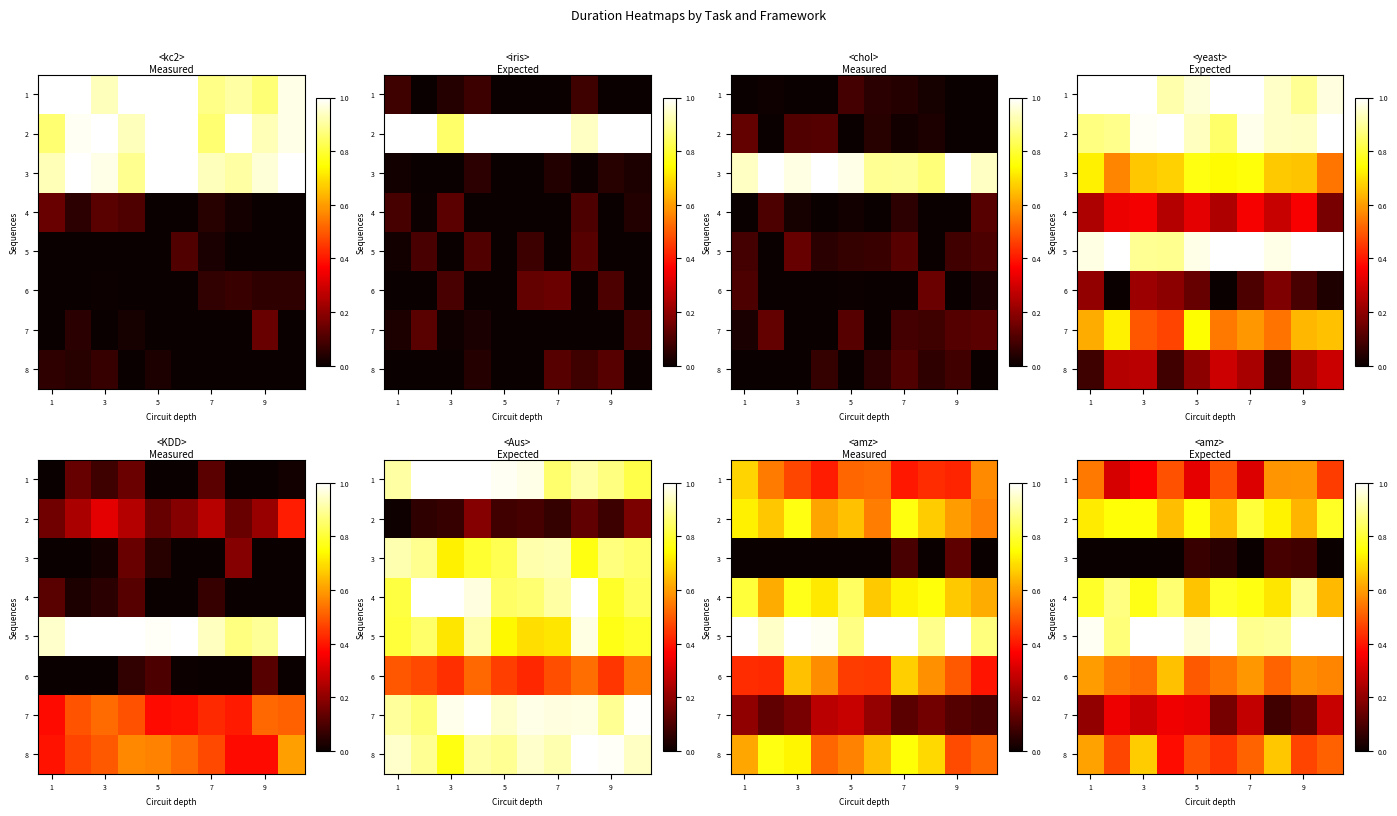

What is the approximate value of row_7 at 5?

0.7